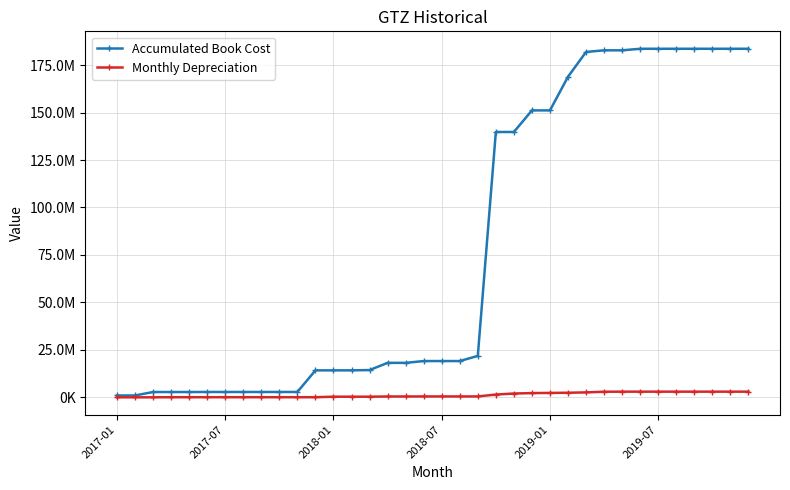

Is this an area chart (filled region under the line)?

No